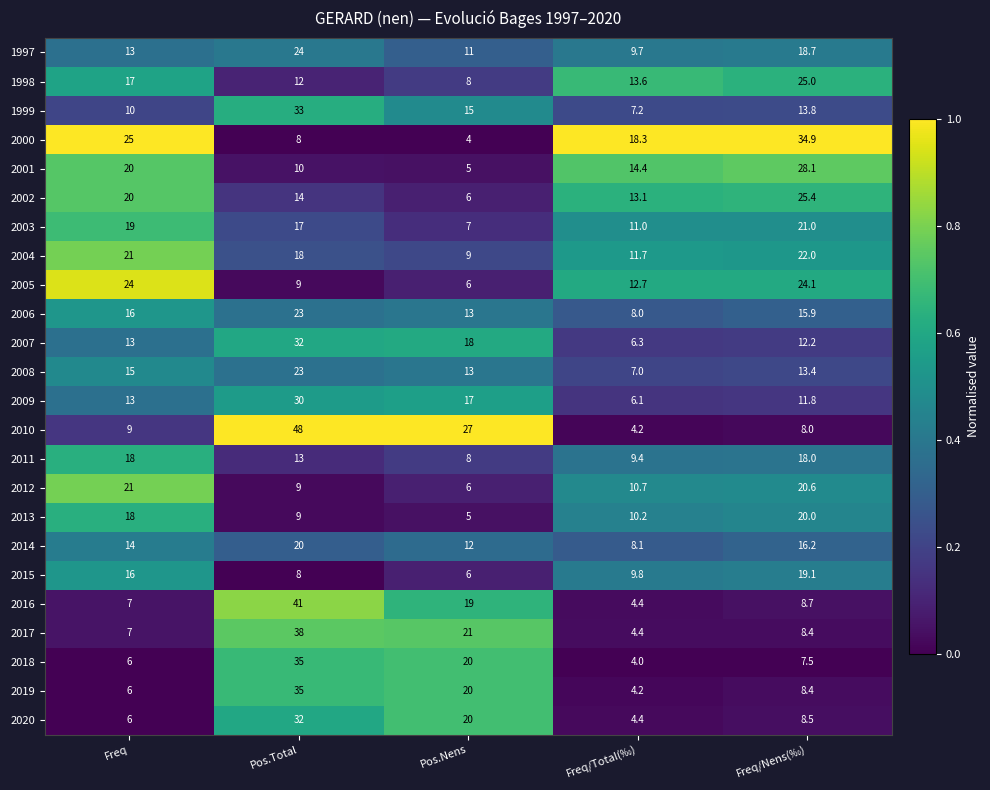

Which series has the largest range (max minus min)?

2010